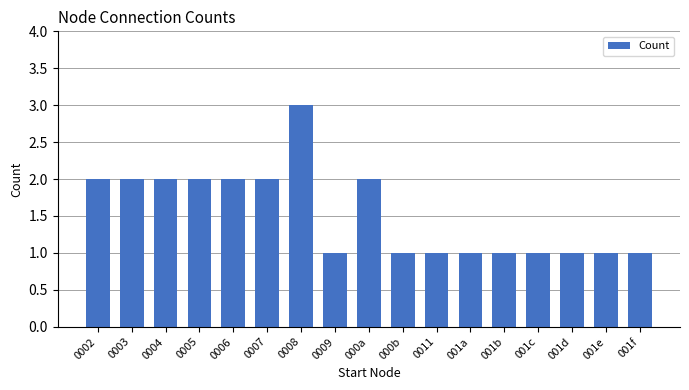

Which category has the highest value across all series?

0008